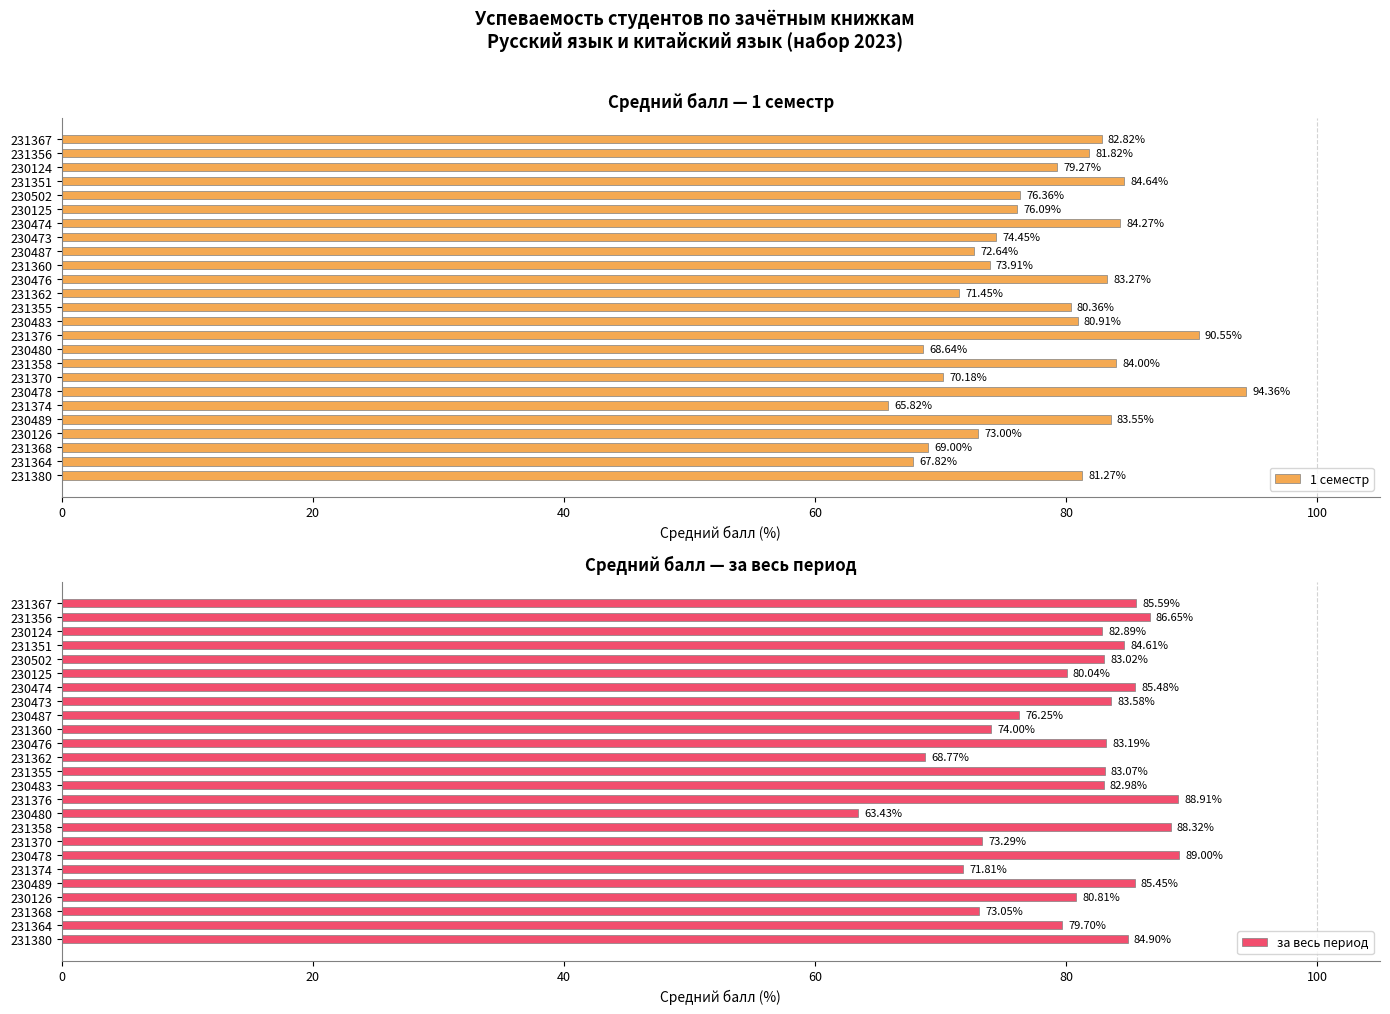

What is the sum of all 1 семестр values?

1950.5